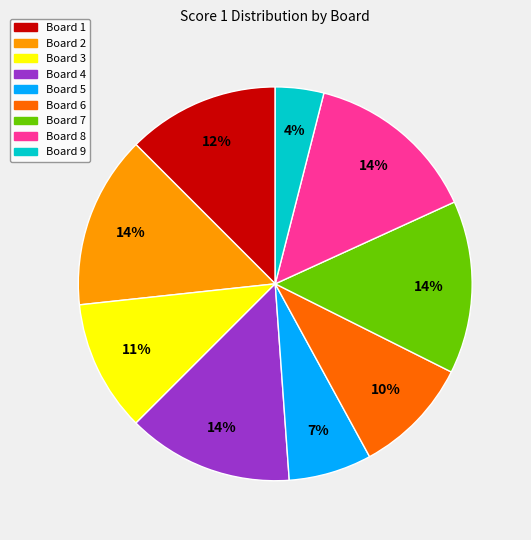

Does any single category account for the majority?

No